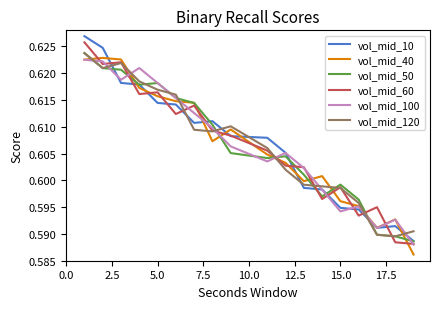

True or false: vol_mid_60 and vol_mid_40 cross at least once.

True